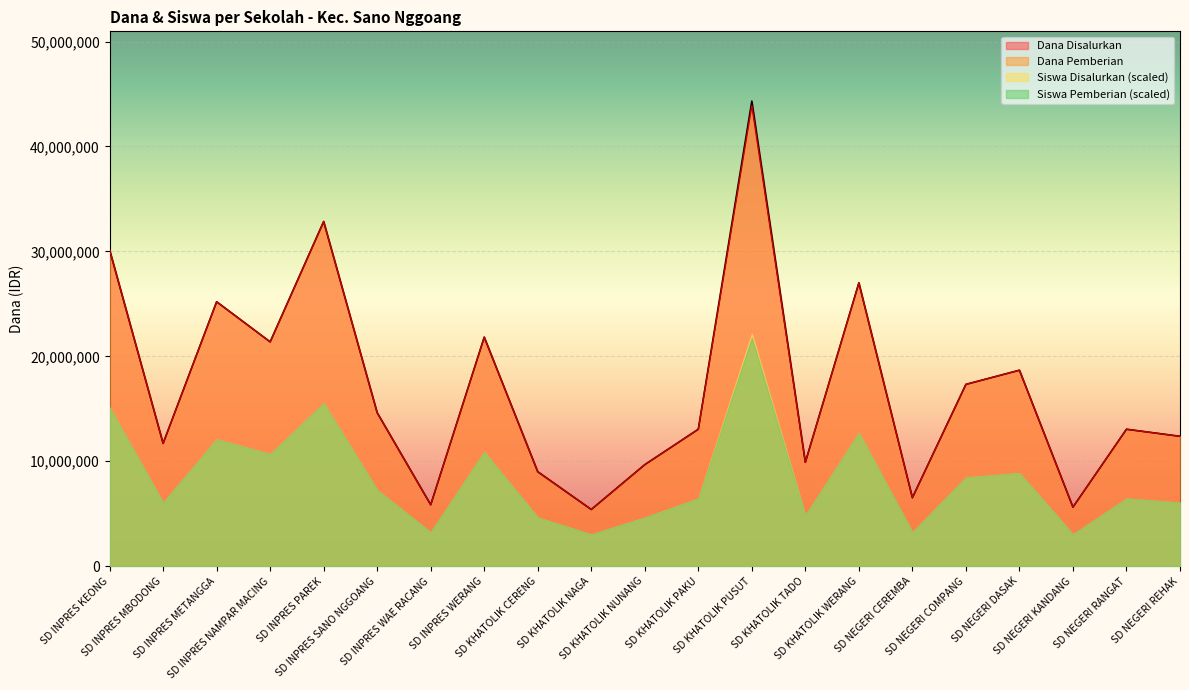

What is the difference between the maximum and minimum values in the Dana Pemberian series?

38475000.0